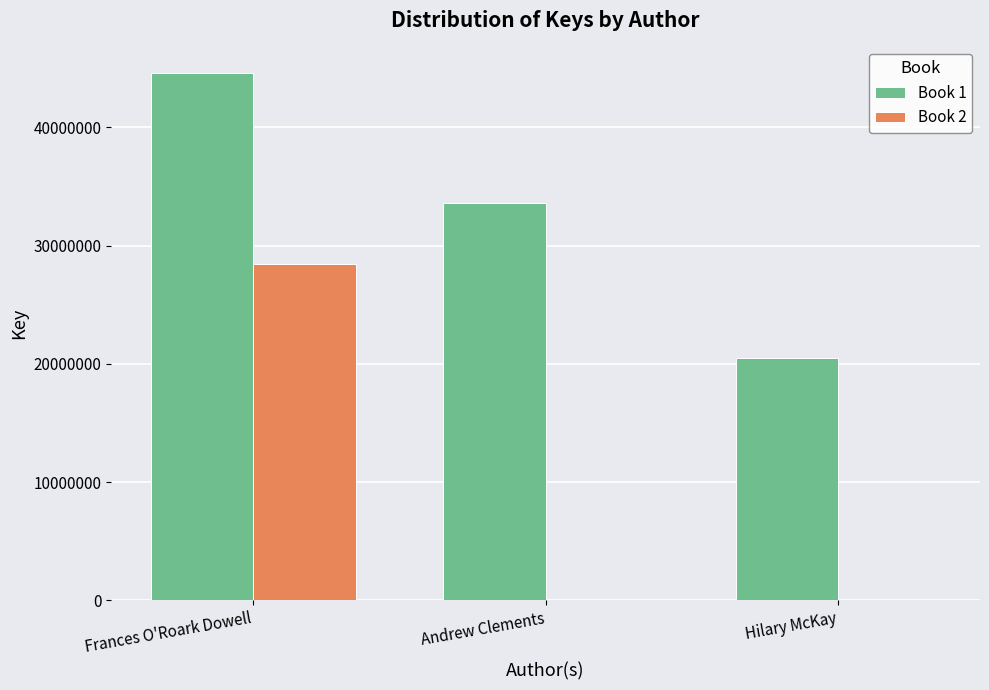

What is the maximum value for Book 1?

44619037